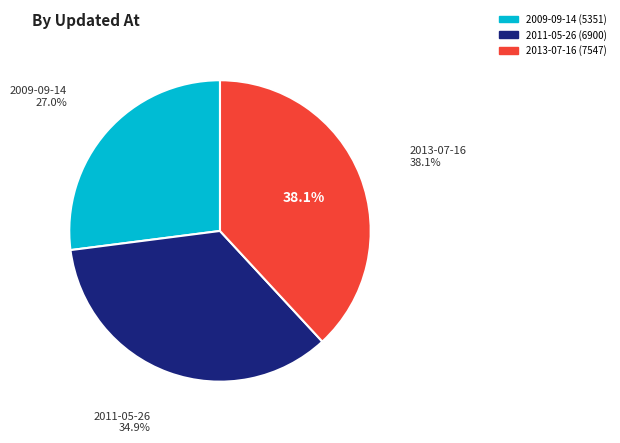

Does 2011-05-26 represent more than half of the total?

No